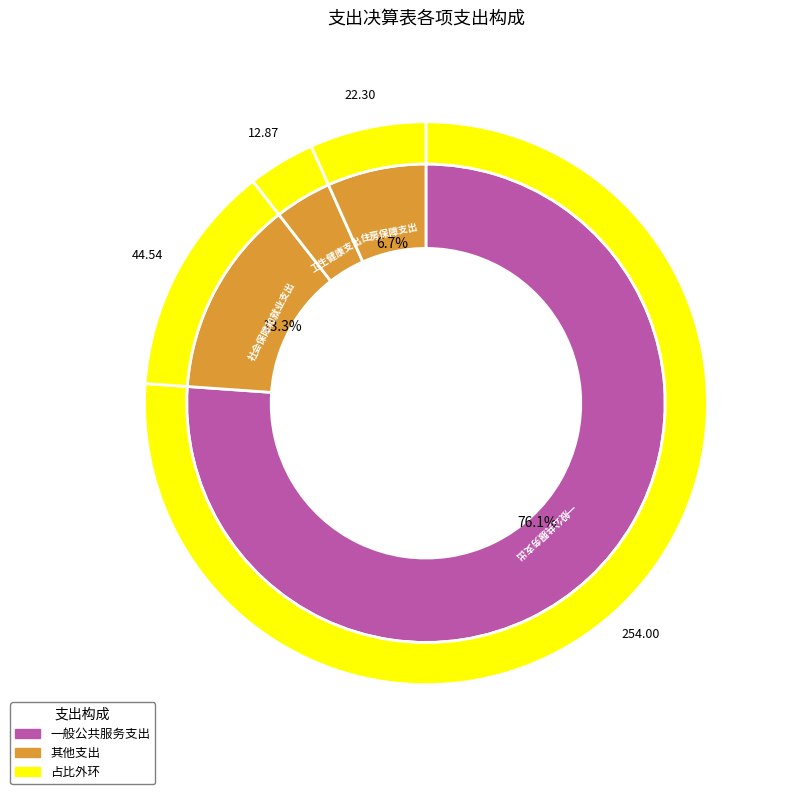

Which slice is the largest?

一般公共服务支出